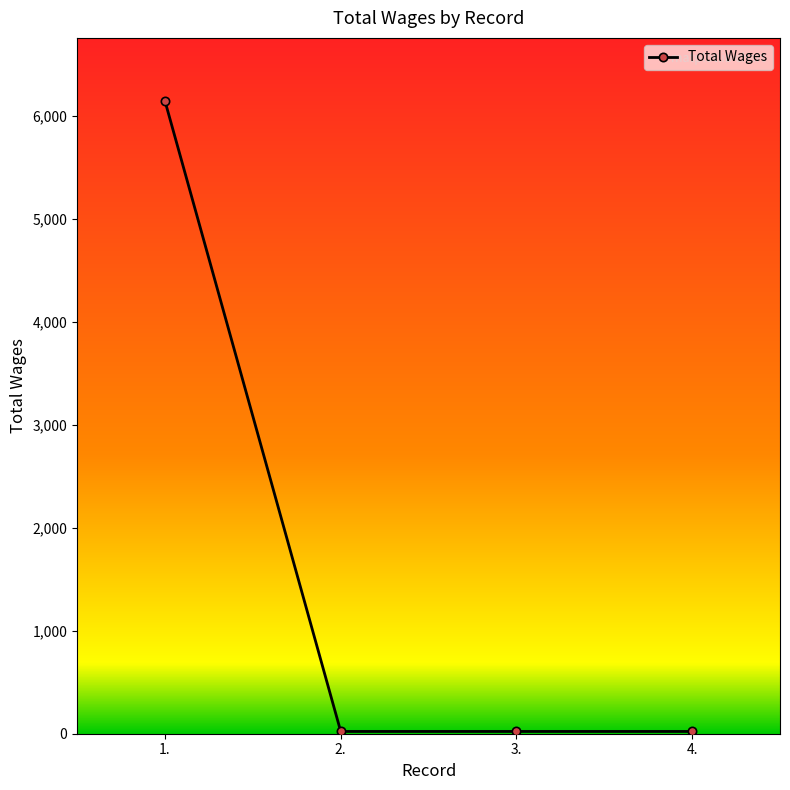

True or false: the data shows 6144 at 1..

True